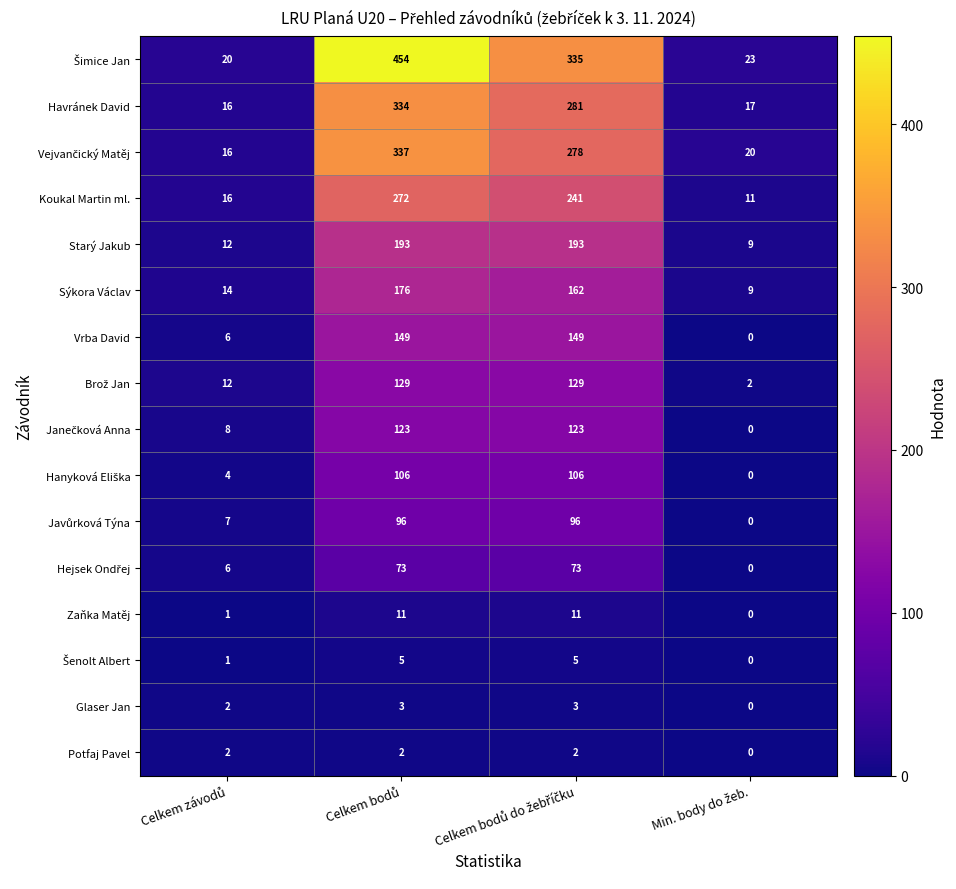

What is the average value of the Havránek David series?

162